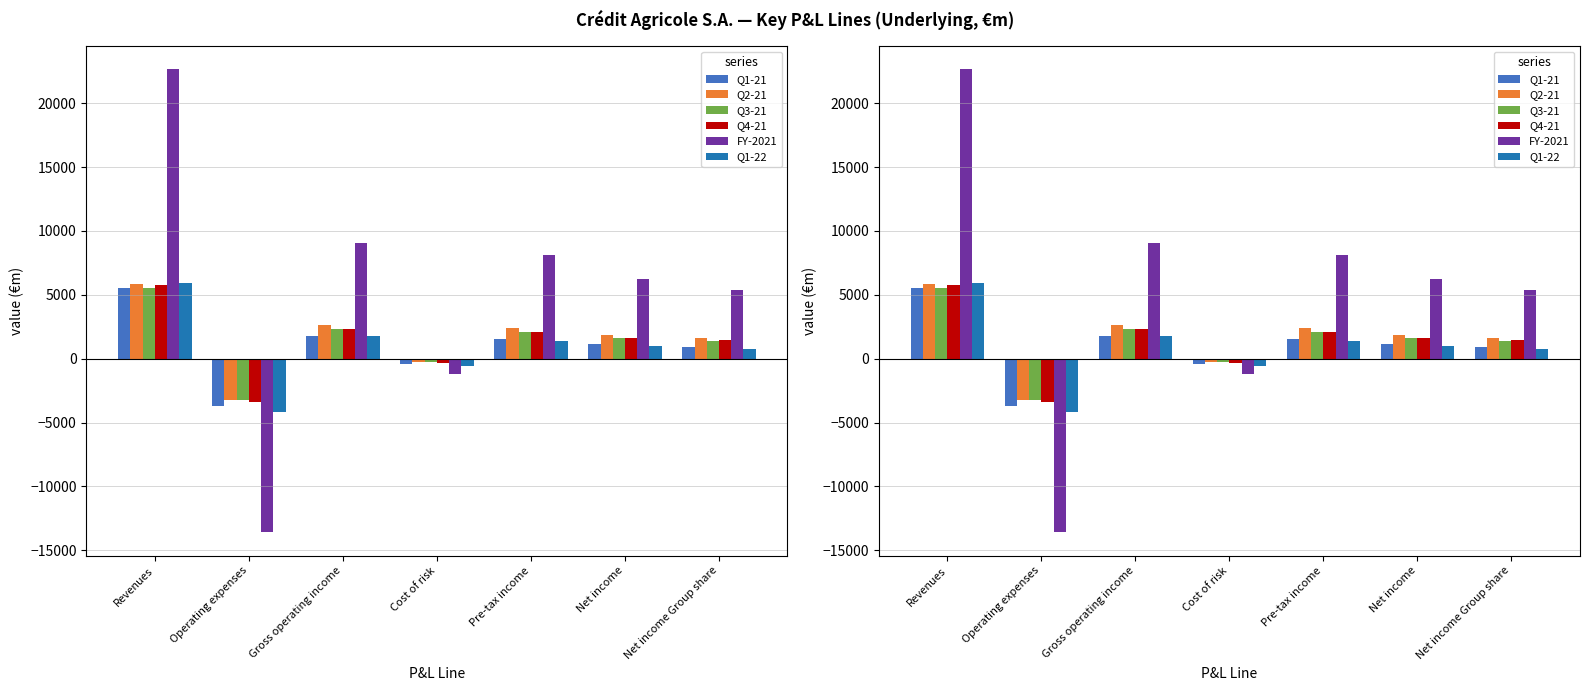

List the series in order of their peak value, highest first.

FY-2021, Q1-22, Q2-21, Q4-21, Q3-21, Q1-21